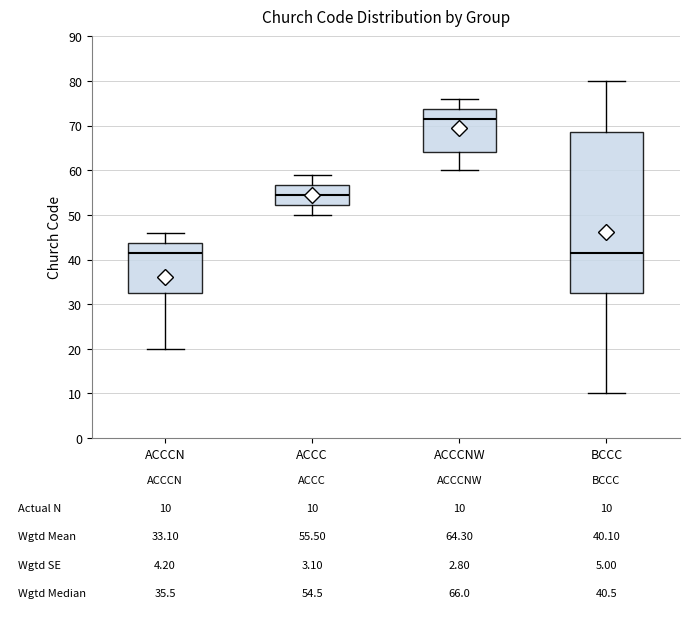

Comparing the boxes themselves (not the whiskers), which one is the tallest?

BCCC